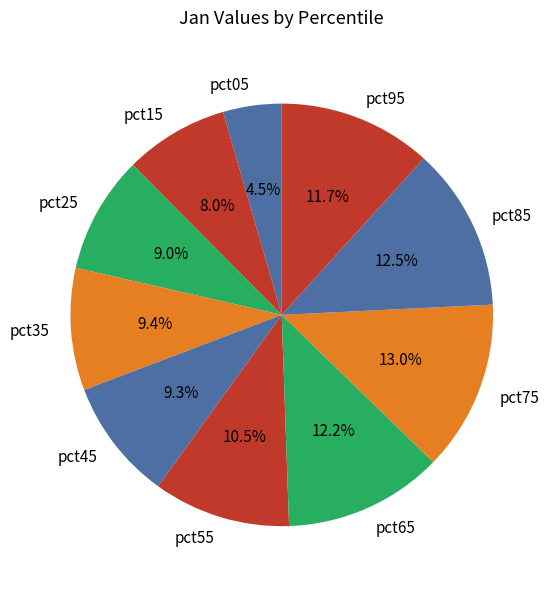

What is the largest slice in the pie chart?

pct75